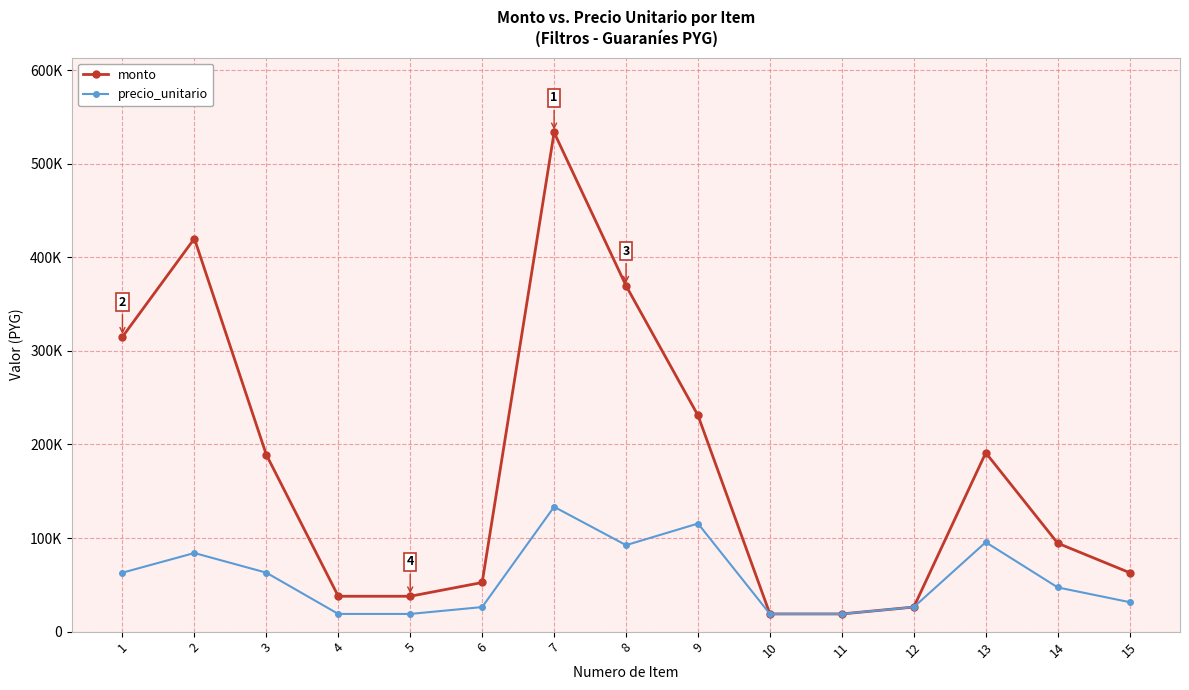

At which category does monto reach its first local peak?

2